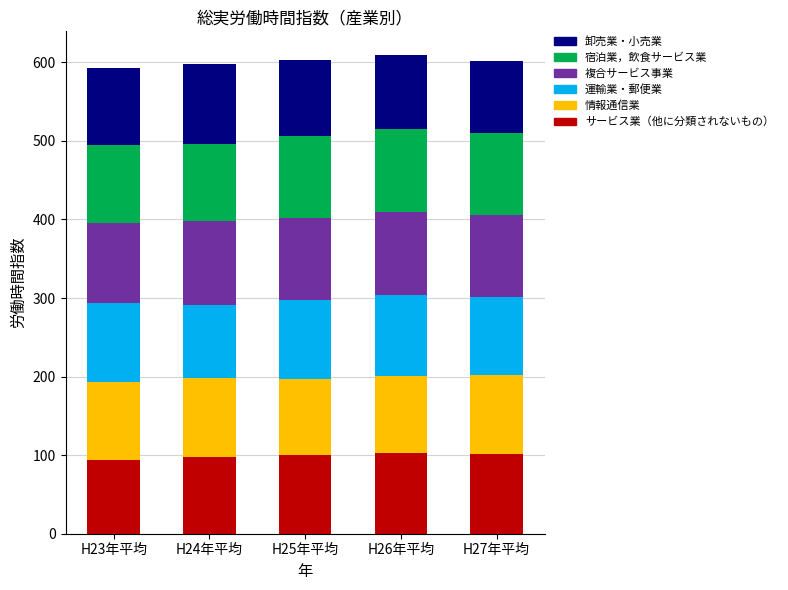

What is the sum of the サービス業（他に分類されないもの） values at H24年平均 and H25年平均?

198.1